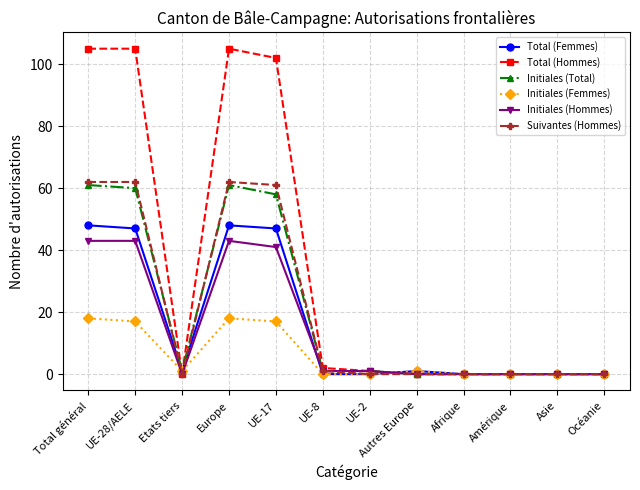

Where is the first local minimum for Initiales (Femmes)?

Etats tiers